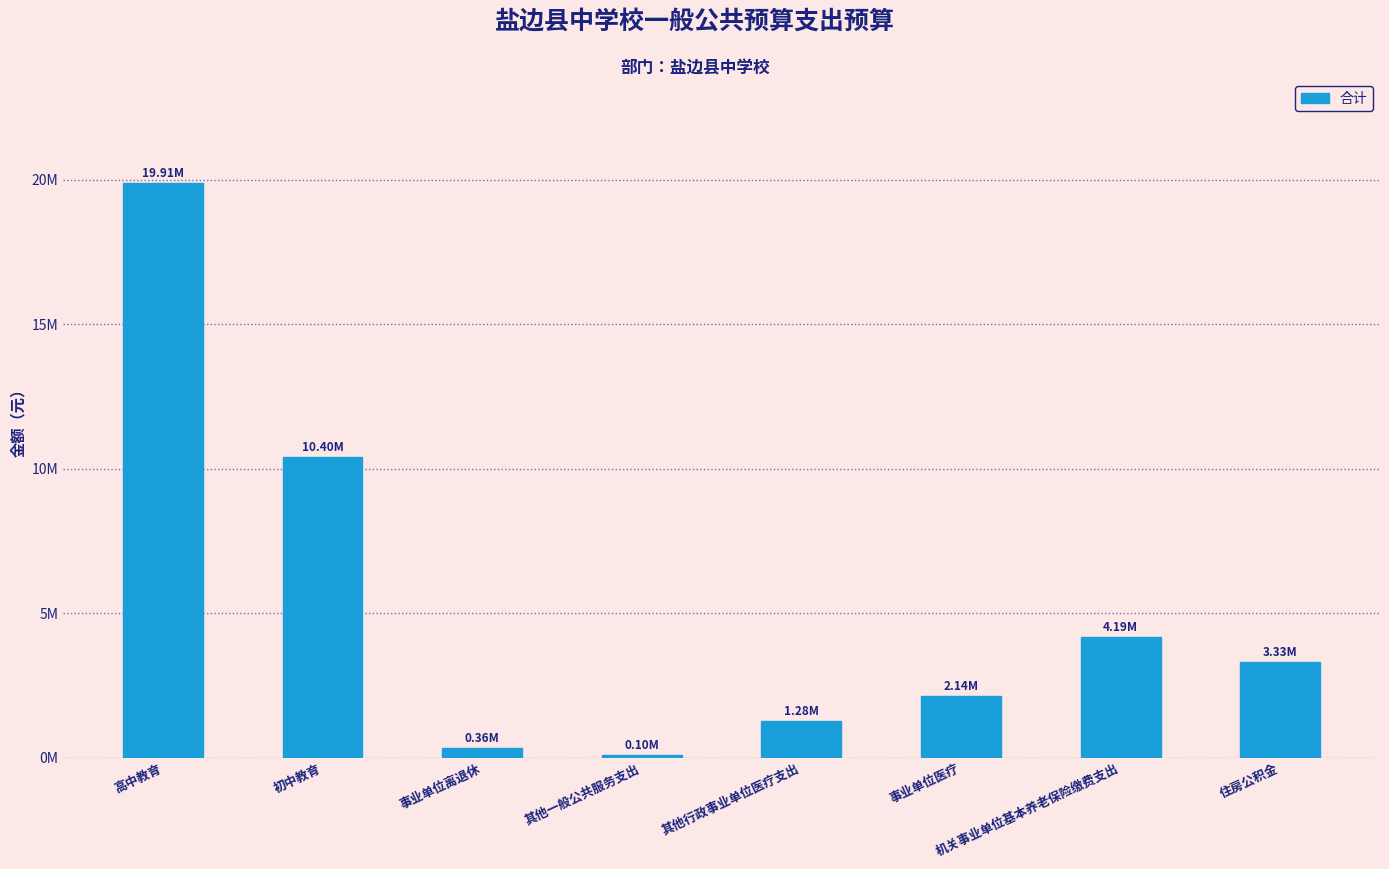

What is the greatest value displayed?

19910826.8